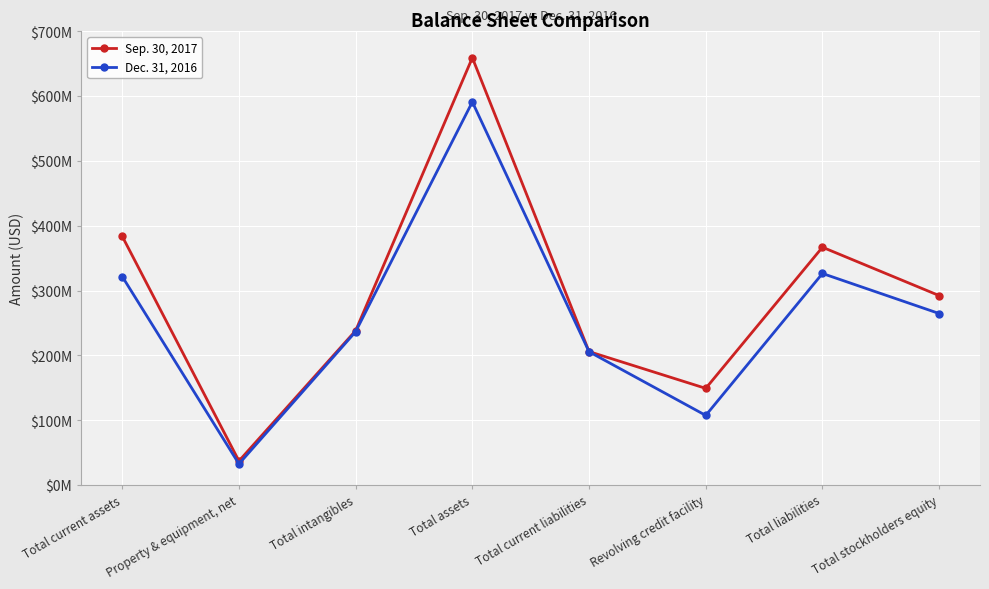

Does the chart have visible grid lines?

Yes